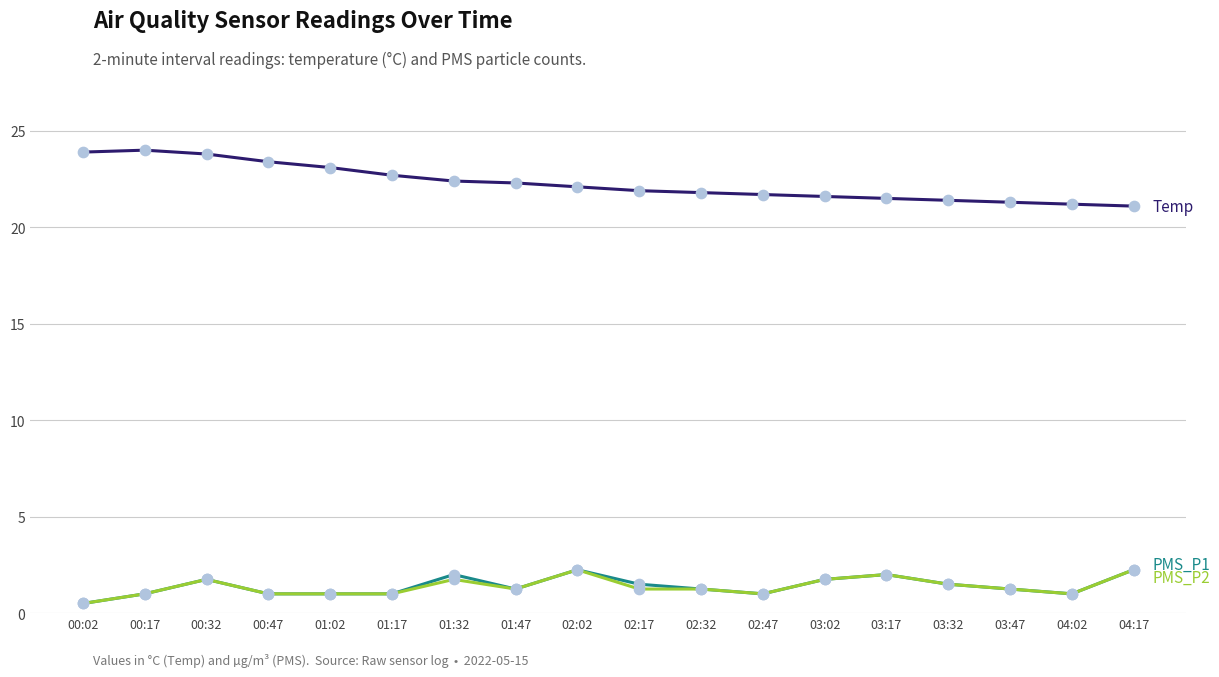

What is the spread (max minus min) of values at 00:47?

22.4